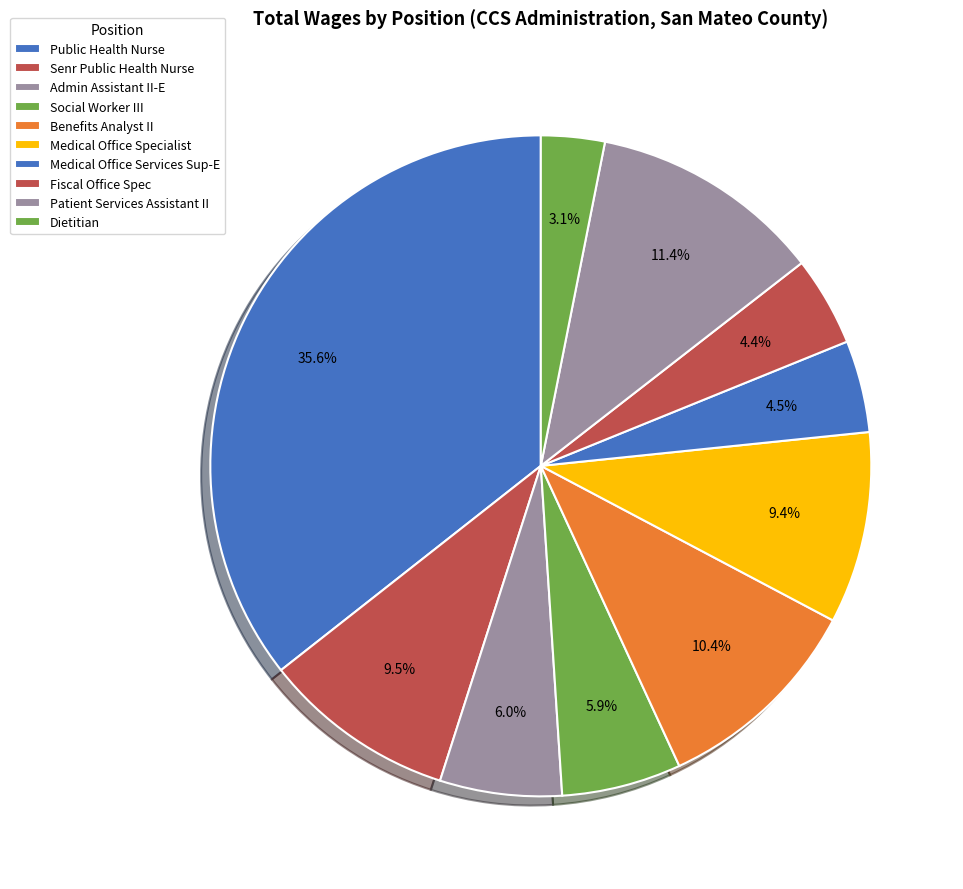

True or false: Medical Office Specialist accounts for 1% of the total.

False